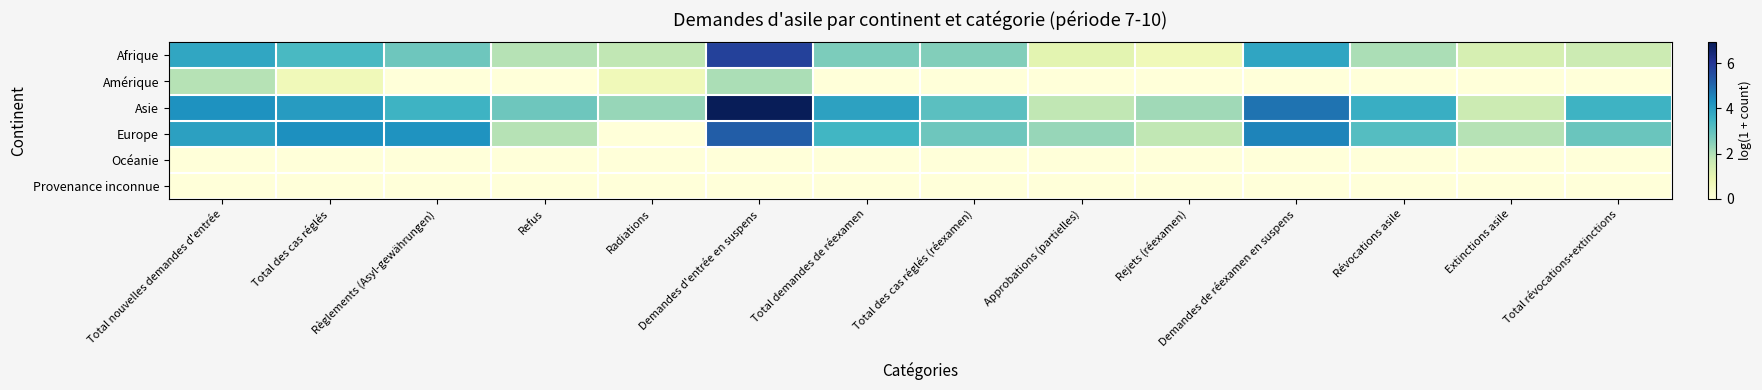

Reading left to right, what are all the values shown in this chart?

Afrique: Total nouvelles demandes d'entrée=3.8	Total des cas réglés=3.3	Règlements (Asyl-gewährungen)=2.8	Refus=1.9	Radiations=1.8	Demandes d'entrée en suspens=5.8	Total demandes de réexamen=2.6	Total des cas réglés (réexamen)=2.6	Approbations (partielles)=1.1	Rejets (réexamen)=0.7	Demandes de réexamen en suspens=3.9	Révocations asile=2.1	Extinctions asile=1.4	Total révocations+extinctions=1.6
Amérique: Total nouvelles demandes d'entrée=1.9	Total des cas réglés=0.7	Règlements (Asyl-gewährungen)=0.0	Refus=0.0	Radiations=0.7	Demandes d'entrée en suspens=2.1	Total demandes de réexamen=0.0	Total des cas réglés (réexamen)=0.0	Approbations (partielles)=0.0	Rejets (réexamen)=0.0	Demandes de réexamen en suspens=0.0	Révocations asile=0.0	Extinctions asile=0.0	Total révocations+extinctions=0.0
Asie: Total nouvelles demandes d'entrée=4.3	Total des cas réglés=4.1	Règlements (Asyl-gewährungen)=3.5	Refus=2.8	Radiations=2.3	Demandes d'entrée en suspens=6.9	Total demandes de réexamen=3.9	Total des cas réglés (réexamen)=3.1	Approbations (partielles)=1.8	Rejets (réexamen)=2.2	Demandes de réexamen en suspens=4.8	Révocations asile=3.6	Extinctions asile=1.6	Total révocations+extinctions=3.5
Europe: Total nouvelles demandes d'entrée=4.0	Total des cas réglés=4.3	Règlements (Asyl-gewährungen)=4.2	Refus=1.9	Radiations=0.0	Demandes d'entrée en suspens=5.2	Total demandes de réexamen=3.4	Total des cas réglés (réexamen)=2.8	Approbations (partielles)=2.3	Rejets (réexamen)=1.8	Demandes de réexamen en suspens=4.5	Révocations asile=3.2	Extinctions asile=1.9	Total révocations+extinctions=2.9
Océanie: Total nouvelles demandes d'entrée=0.0	Total des cas réglés=0.0	Règlements (Asyl-gewährungen)=0.0	Refus=0.0	Radiations=0.0	Demandes d'entrée en suspens=0.0	Total demandes de réexamen=0.0	Total des cas réglés (réexamen)=0.0	Approbations (partielles)=0.0	Rejets (réexamen)=0.0	Demandes de réexamen en suspens=0.0	Révocations asile=0.0	Extinctions asile=0.0	Total révocations+extinctions=0.0
Provenance inconnue: Total nouvelles demandes d'entrée=0.0	Total des cas réglés=0.0	Règlements (Asyl-gewährungen)=0.0	Refus=0.0	Radiations=0.0	Demandes d'entrée en suspens=0.0	Total demandes de réexamen=0.0	Total des cas réglés (réexamen)=0.0	Approbations (partielles)=0.0	Rejets (réexamen)=0.0	Demandes de réexamen en suspens=0.0	Révocations asile=0.0	Extinctions asile=0.0	Total révocations+extinctions=0.0